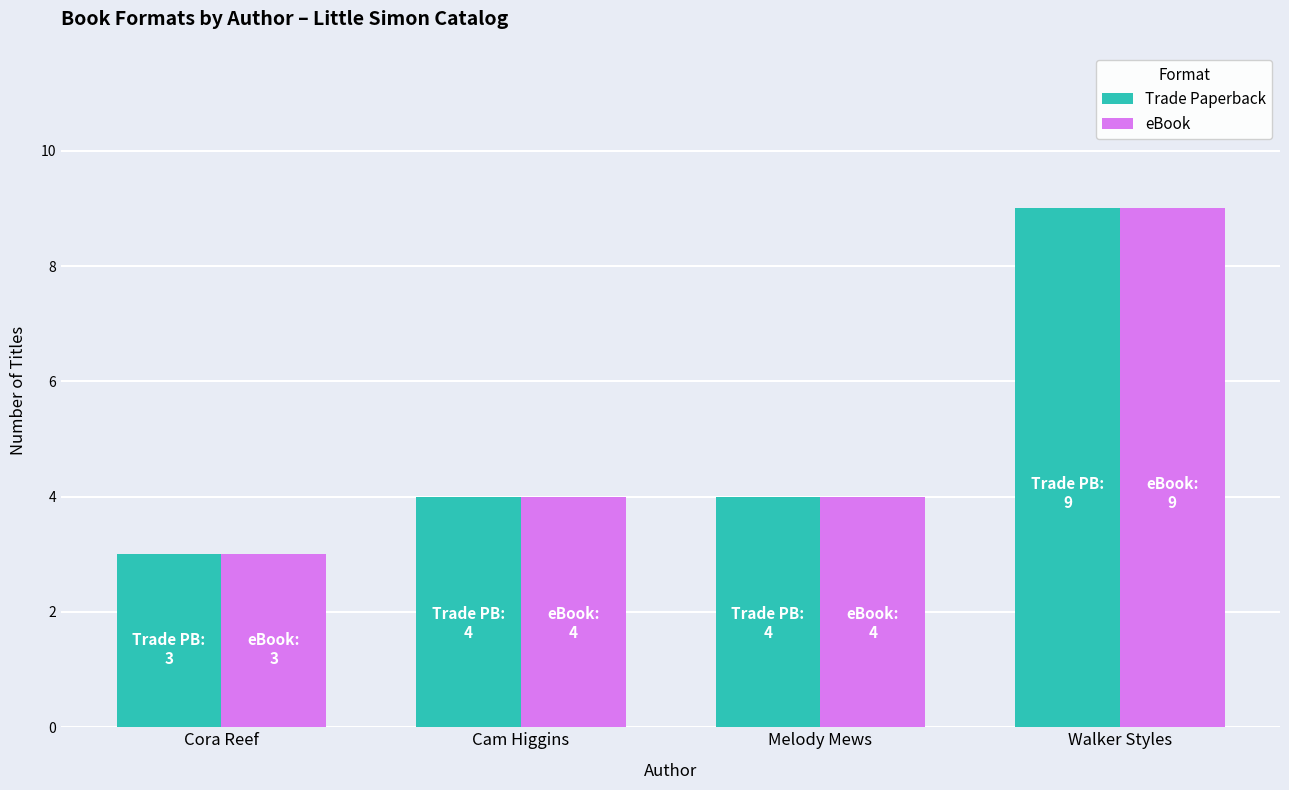

What value does the Trade Paperback series have at Cora Reef?

3